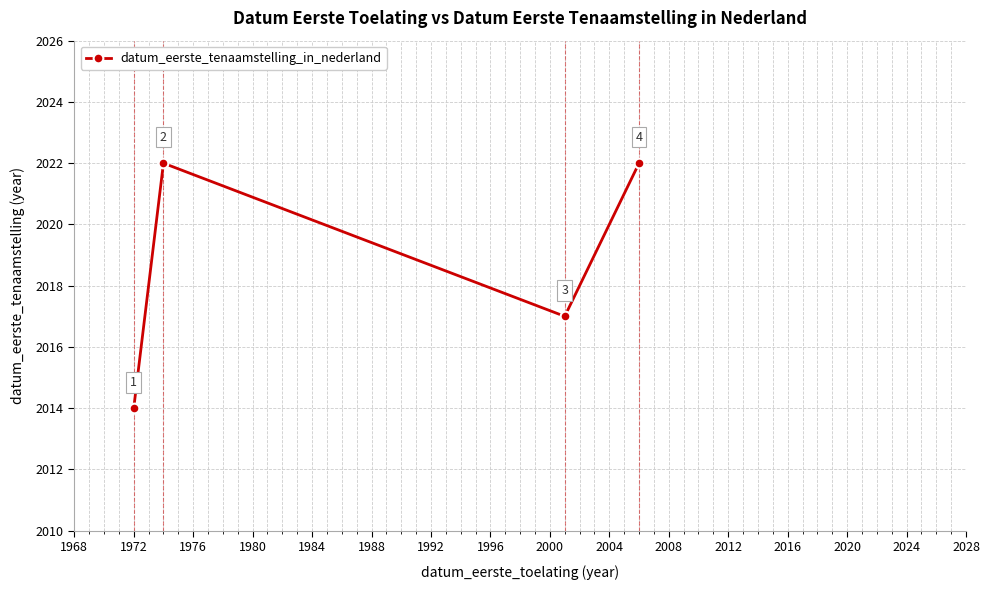

What is the value of the 2nd point from the left?

2022